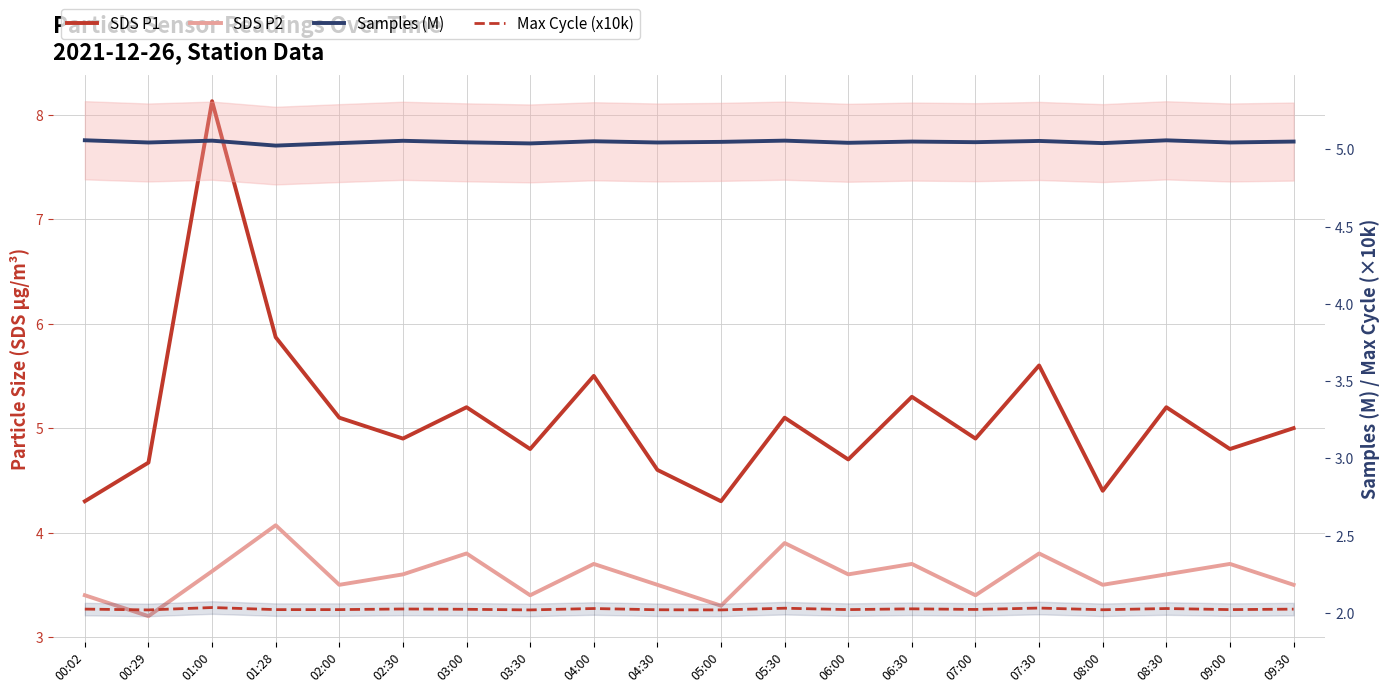

What are all the series names shown in the legend?

SDS P1, SDS P2, Samples (M), Max Cycle (x10k)